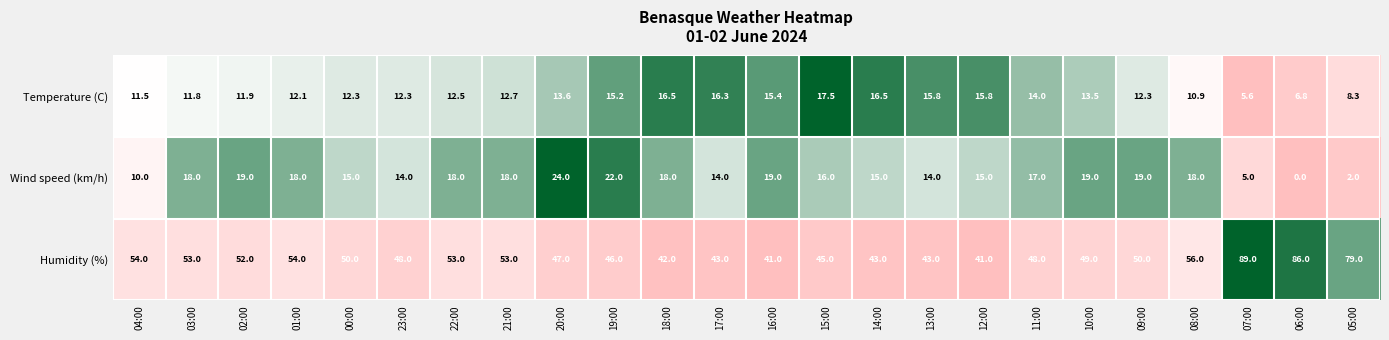

True or false: Humidity (%) has a value of 43.0 at 17:00.

True